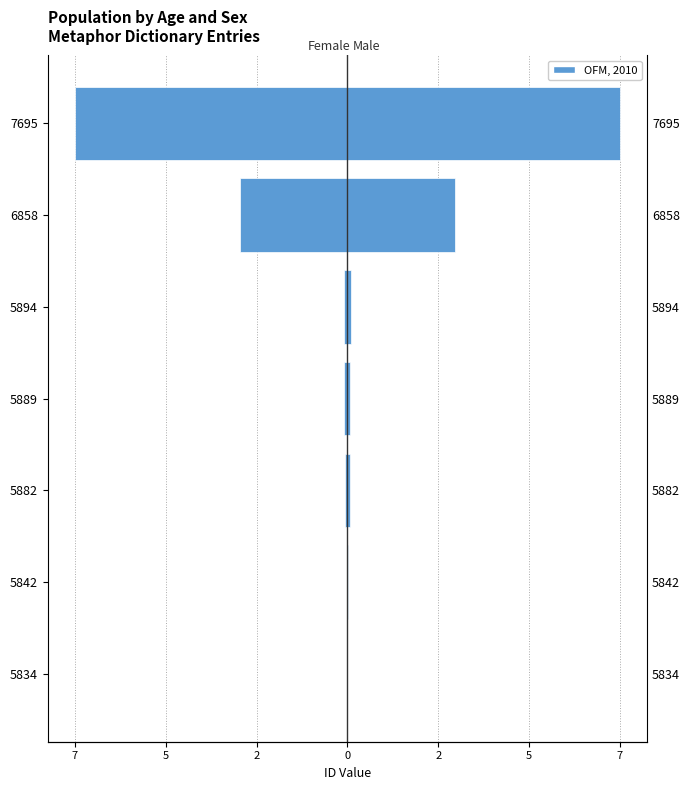

How many bars are there in total?

14